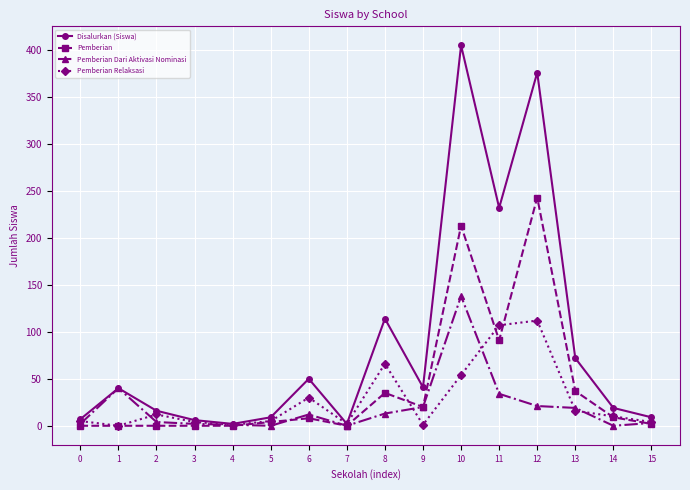

At which category does Pemberian Relaksasi reach its first local valley?

1